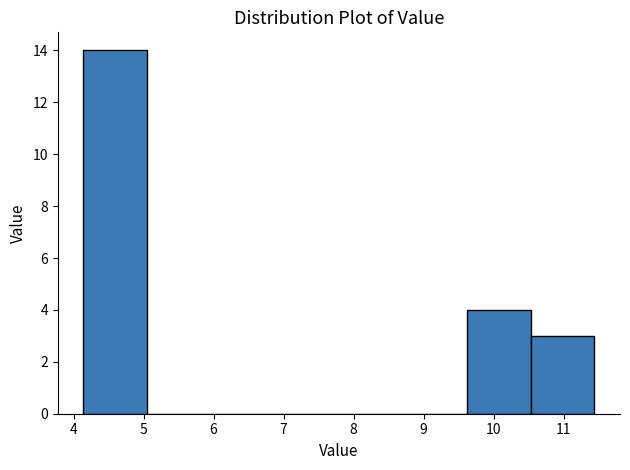

Which range on the x-axis has the tallest bar?

4.1 to 5.1